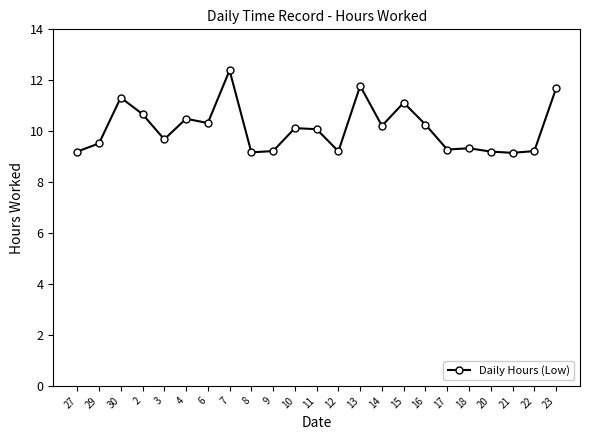

What is the greatest value displayed?

12.4